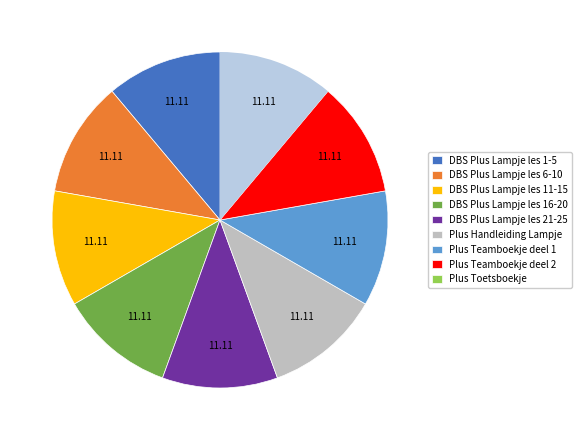

How many segments does this pie chart have?

9